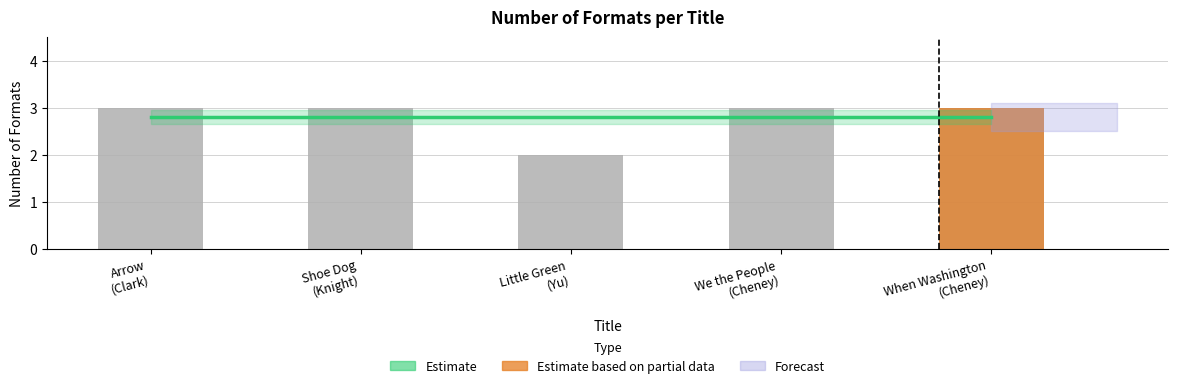

Which has a higher value, Little Green (Yu) or We the People (Cheney)?

We the People (Cheney)